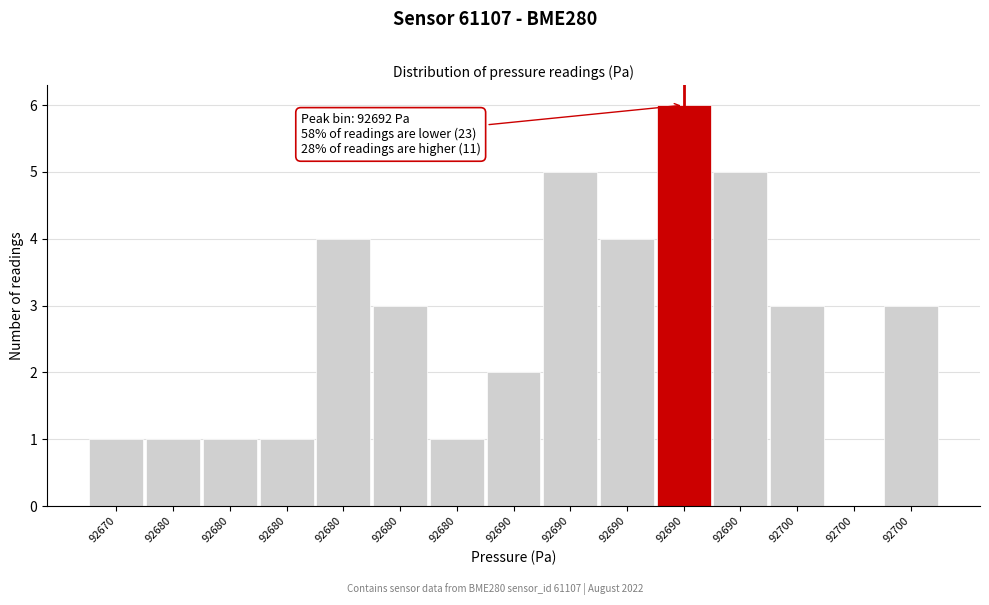

Are the bars horizontal?

No